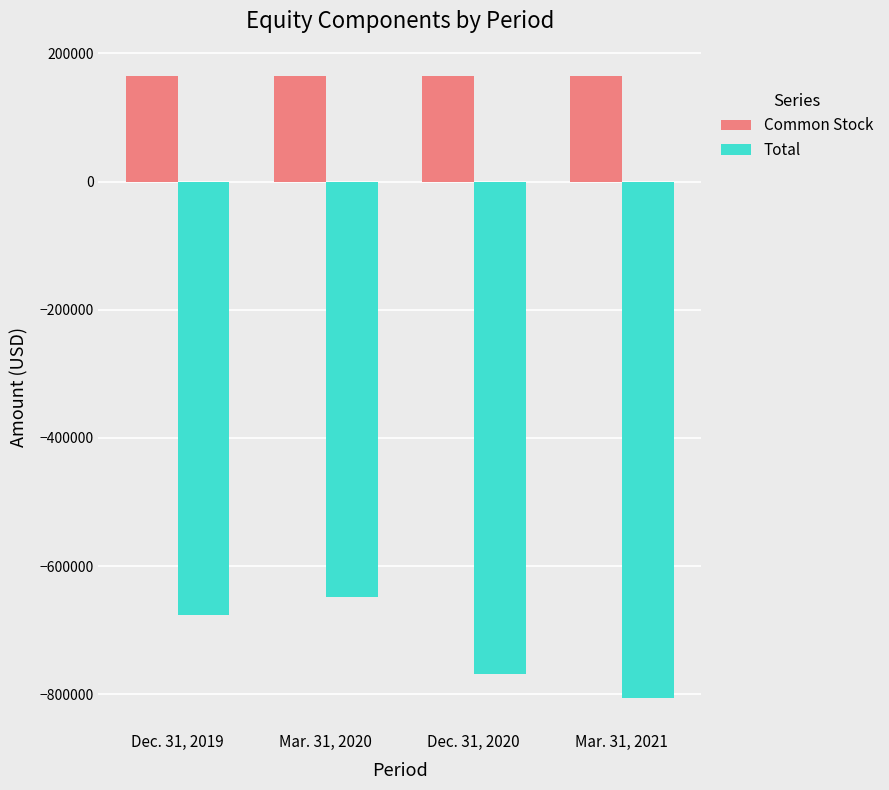

What are all the series names shown in the legend?

Common Stock, Total